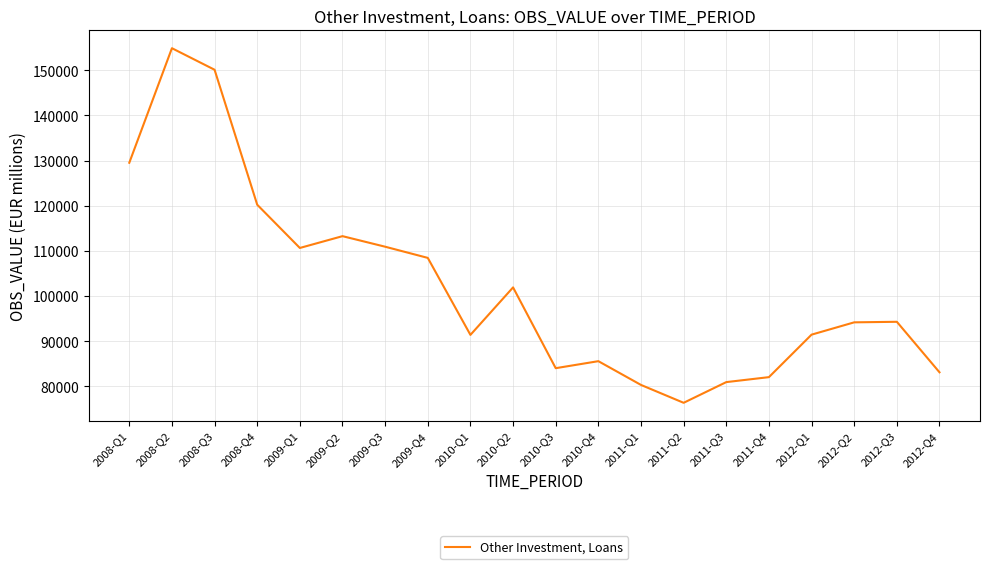

What is the difference between the values at 2009-Q1 and 2010-Q1?

19237